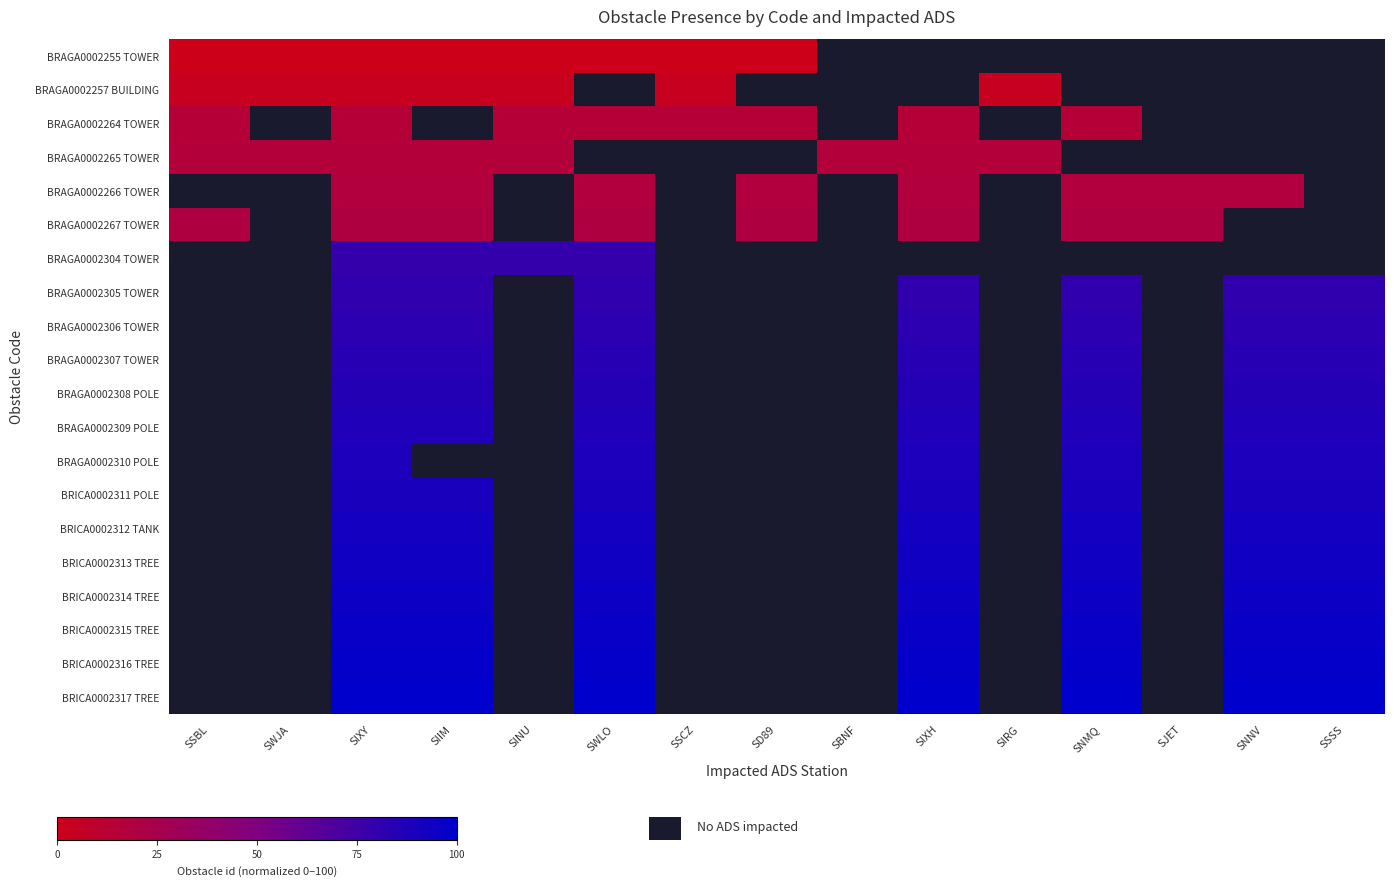

Which has a higher value, SIXY or SWJA?

SIXY